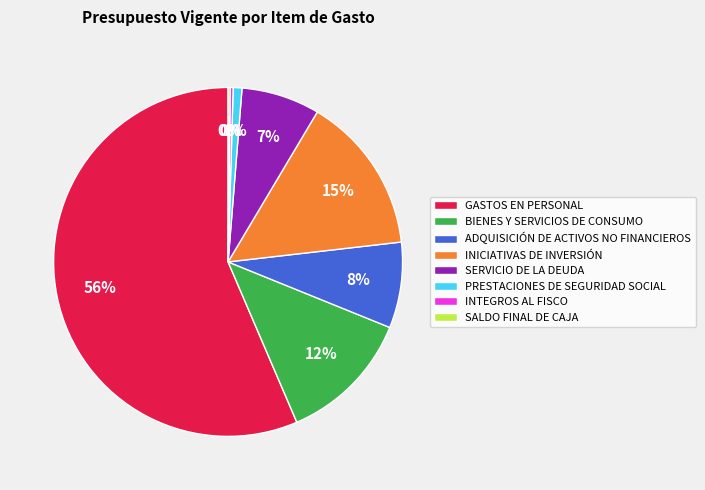

What is the ratio of the value at INICIATIVAS DE INVERSIÓN to the value at GASTOS EN PERSONAL?

0.3